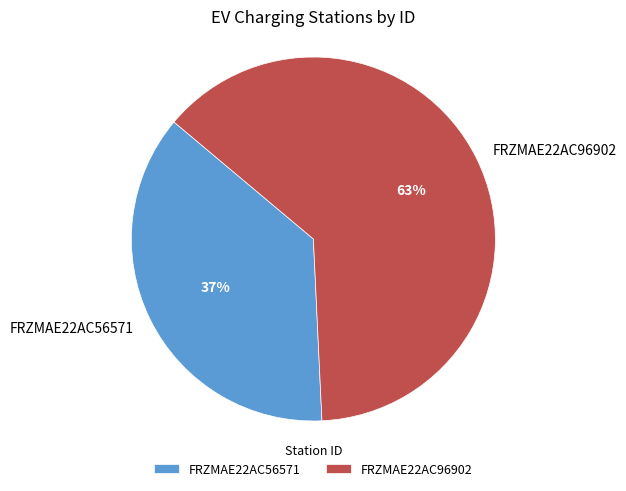

Is there a majority slice in this chart?

Yes